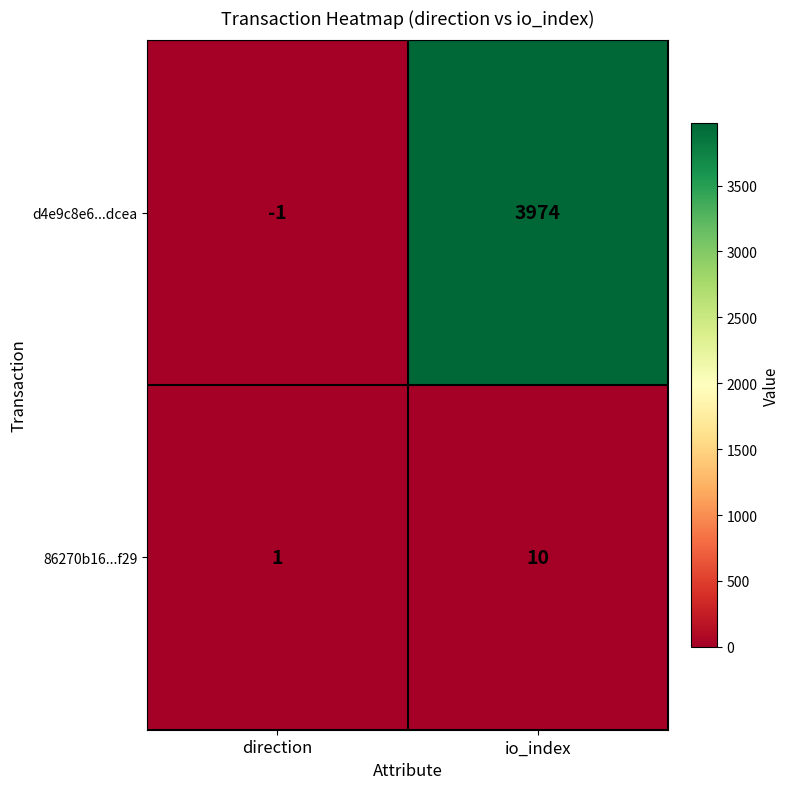

Reading right to left, list all the values displayed in this chart.

d4e9c8e6...dcea: 3974	-1
86270b16...f29: 10	1